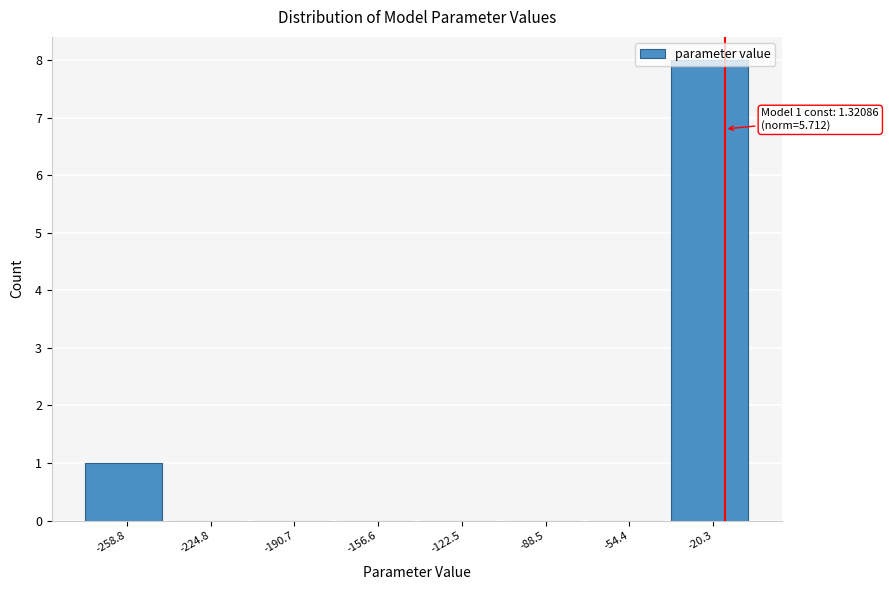

Which has a higher value, -190.7 or -20.3?

-20.3